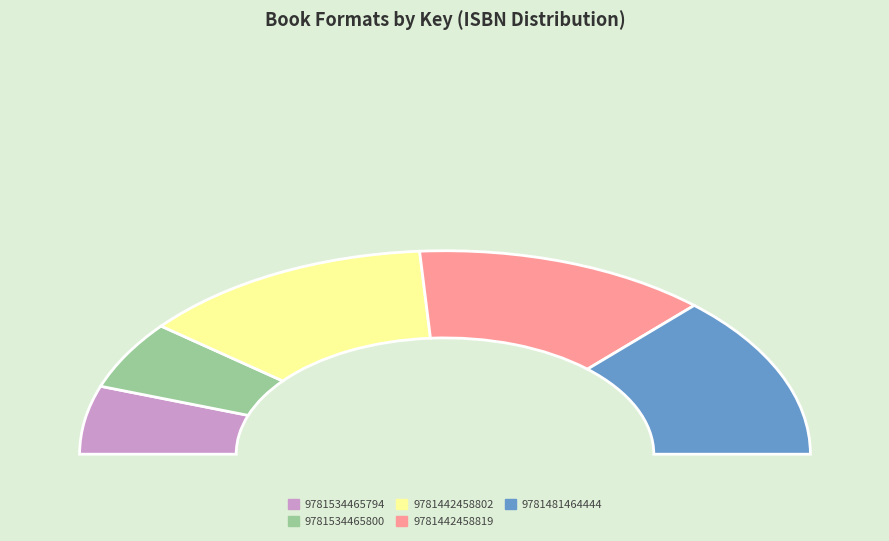

To the nearest percent, what is the average slice percentage?

20%